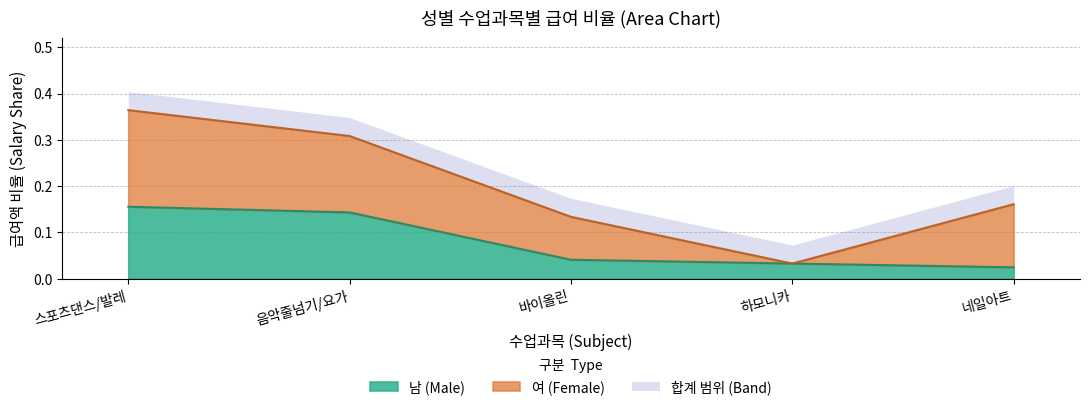

At which category is the sum across all series the highest?

스포츠댄스/발레